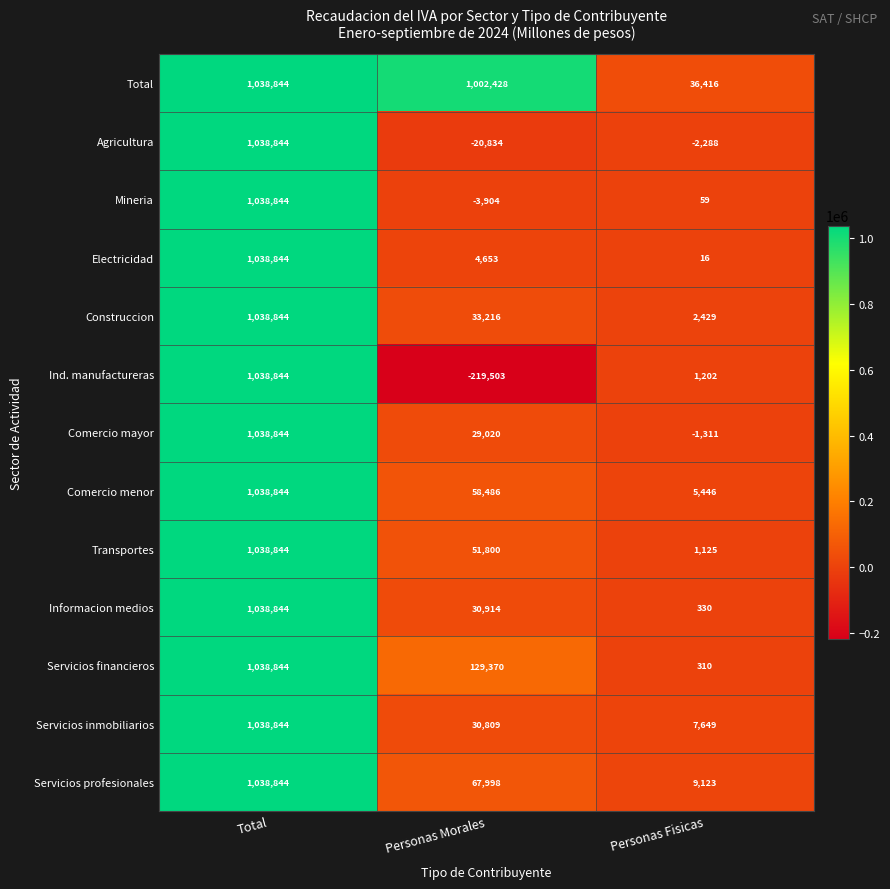

Where is Informacion medios nearest to the value 519587?

Personas Morales